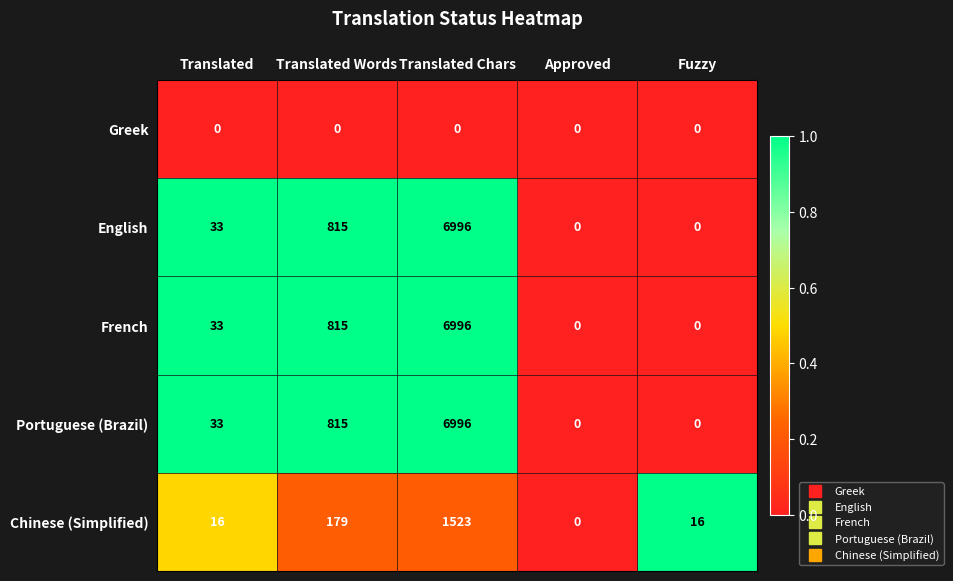

Reading left to right, extract all data points from this chart.

Greek: Translated=0	Translated Words=0	Translated Chars=0	Approved=0	Fuzzy=0
English: Translated=33	Translated Words=815	Translated Chars=6996	Approved=0	Fuzzy=0
French: Translated=33	Translated Words=815	Translated Chars=6996	Approved=0	Fuzzy=0
Portuguese (Brazil): Translated=33	Translated Words=815	Translated Chars=6996	Approved=0	Fuzzy=0
Chinese (Simplified): Translated=16	Translated Words=179	Translated Chars=1523	Approved=0	Fuzzy=16